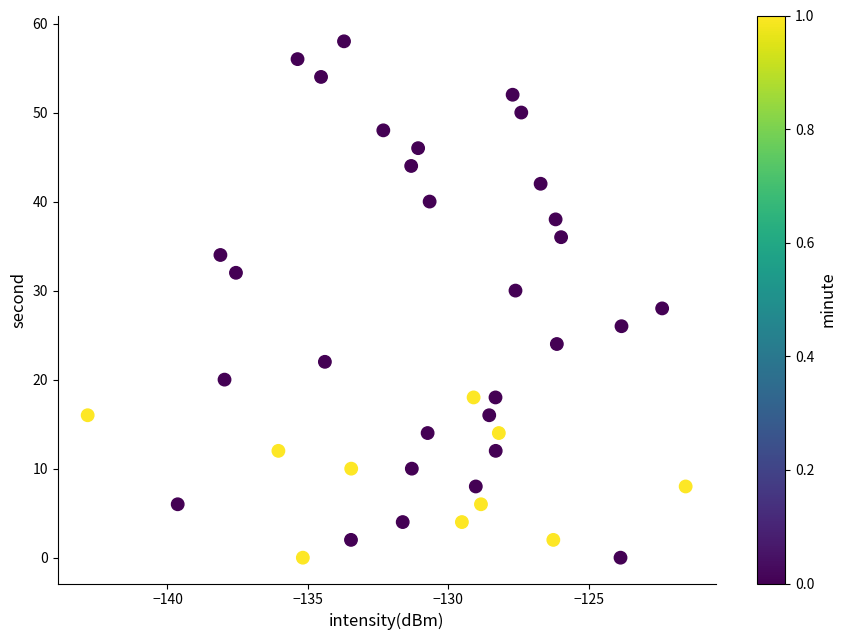

What is the range of Y values (max minus min)?

58